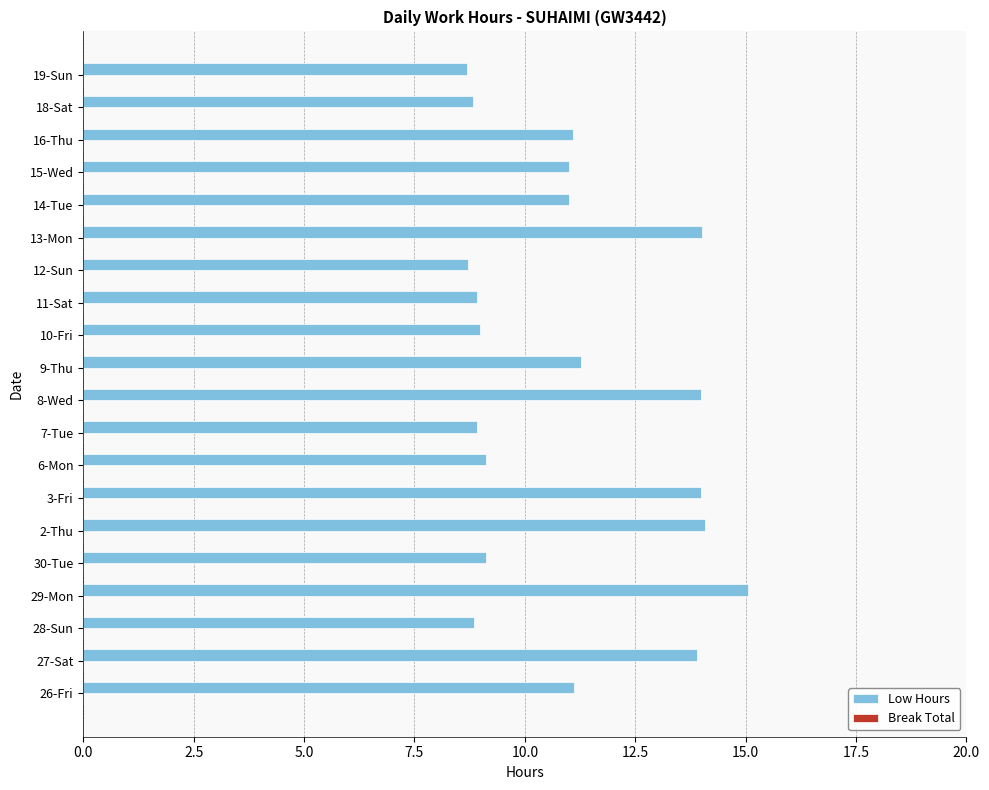

The value at 11-Sat is 3.2. True or false?

False